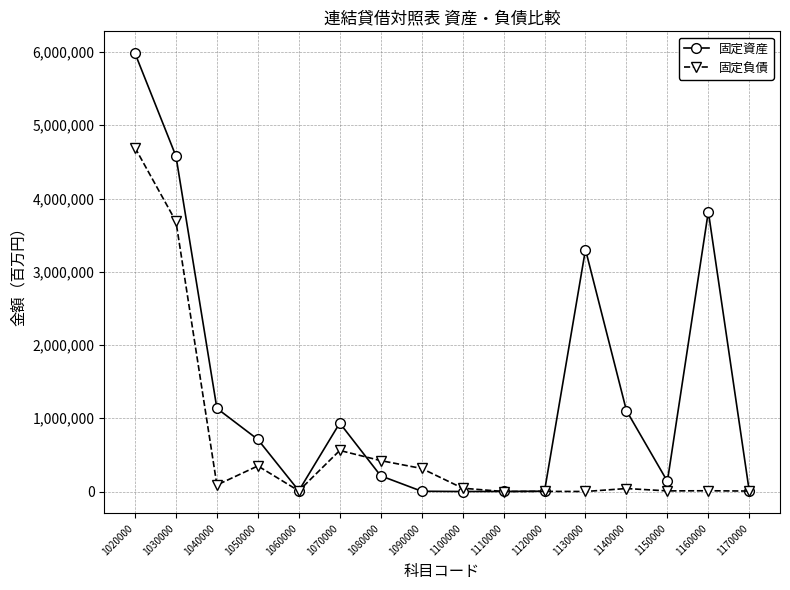

Where is the first local maximum for 固定資産?

1070000